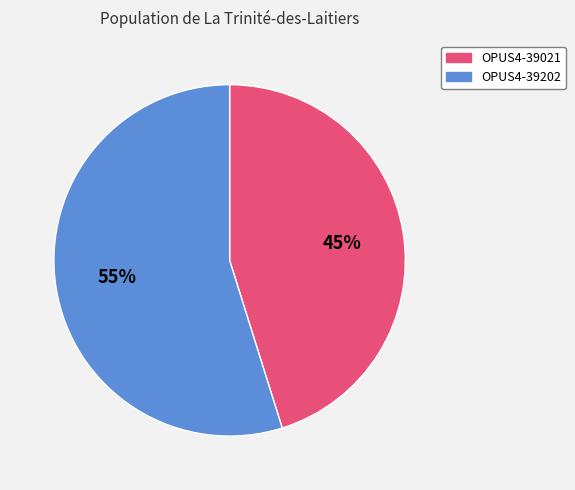

To the nearest percent, what is the average slice percentage?

50%